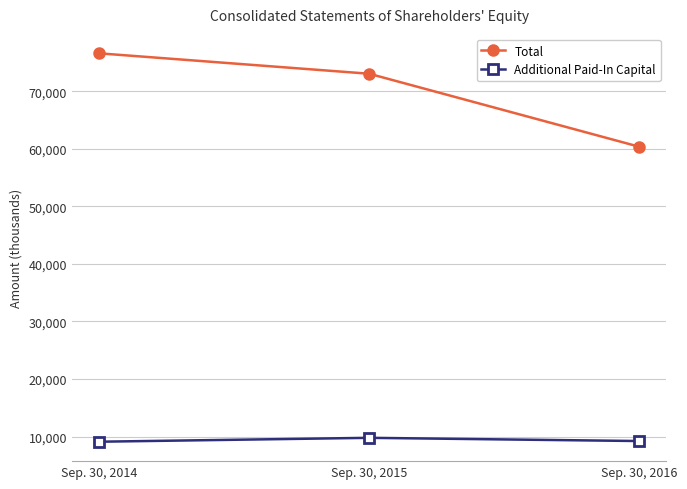

Where does the Total series first go above 73069?

Sep. 30, 2014